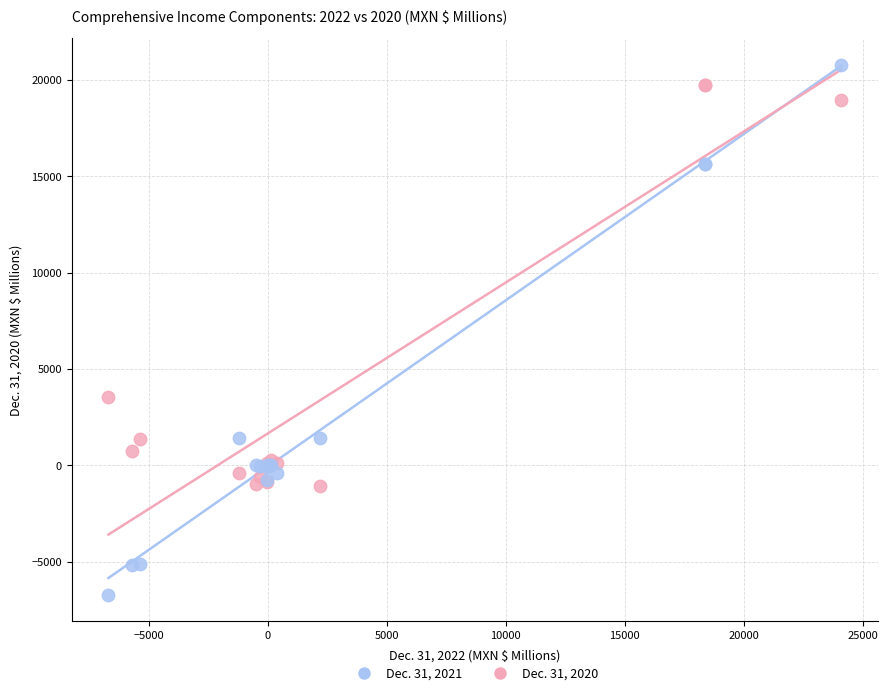

Which series contains the lowest Y value?

Dec. 31, 2021